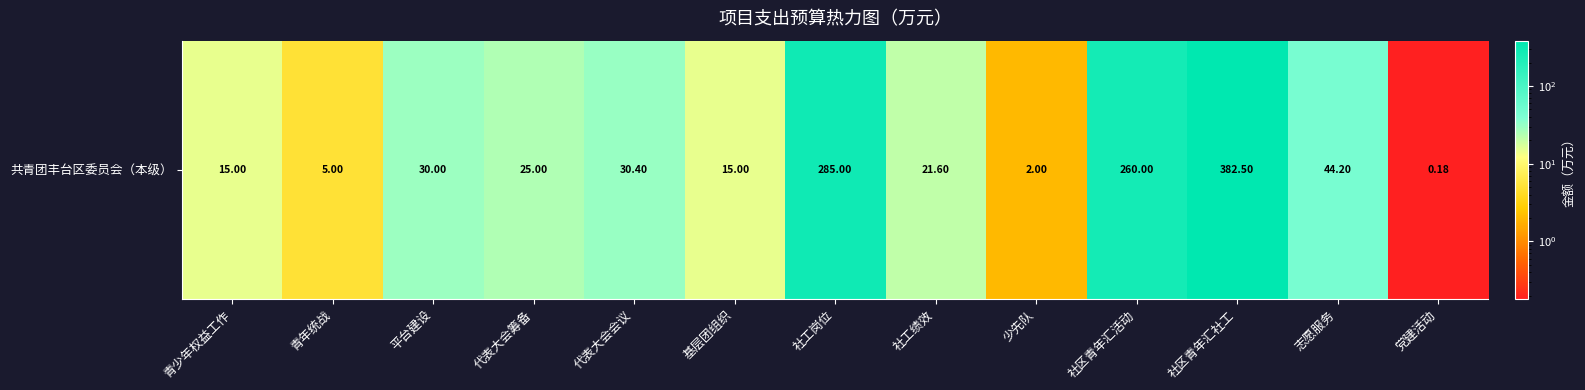

What is the minimum value shown in the chart?

0.2